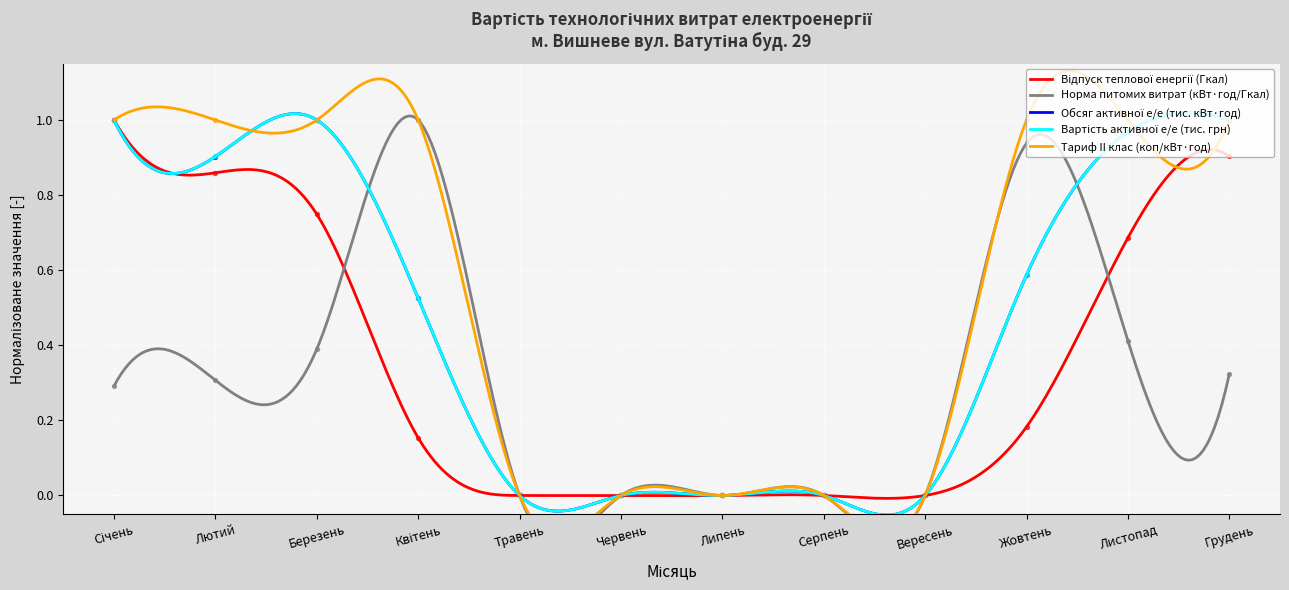

Is the value of Обсяг активної е/е (тис. кВт·год) at Квітень greater than the value of Тариф II клас (коп/кВт·год) at Листопад?

No